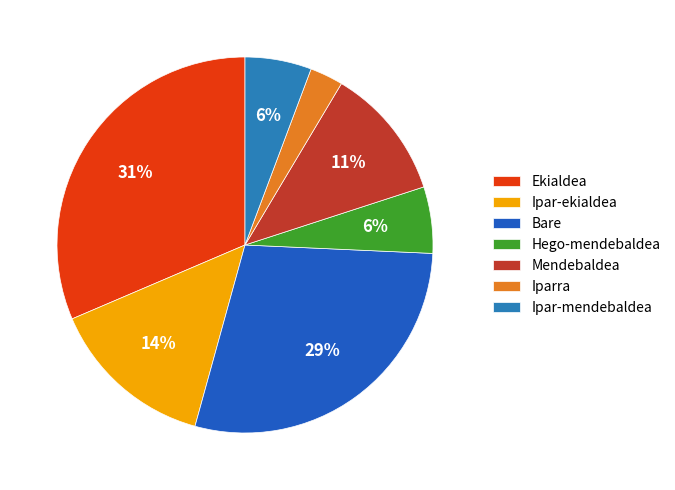

True or false: Hego-mendebaldea accounts for 6% of the total.

True